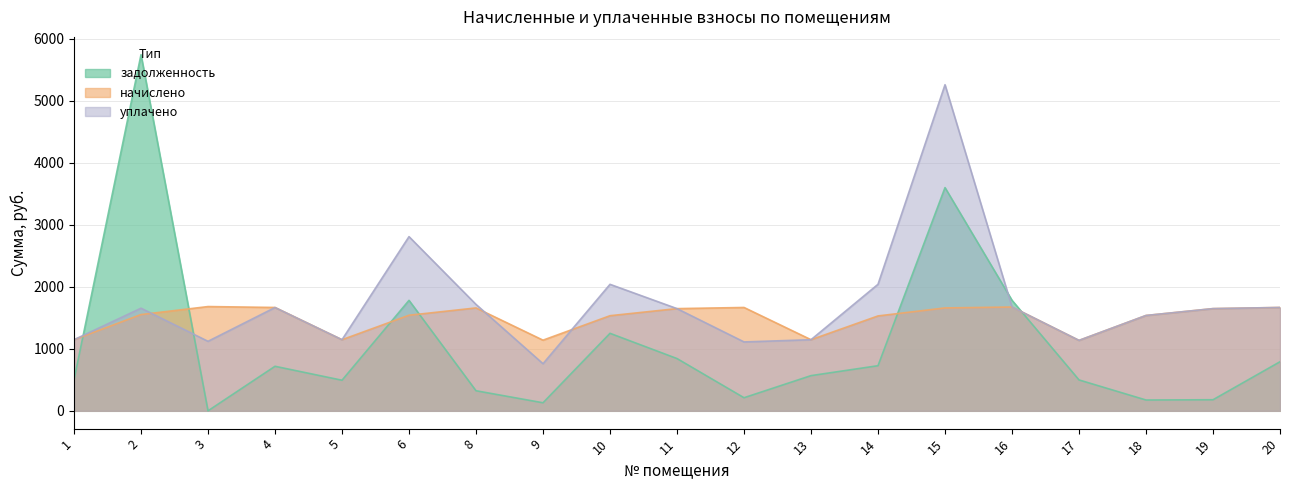

List the series in order of their peak value, lowest first.

начислено, уплачено, задолженность